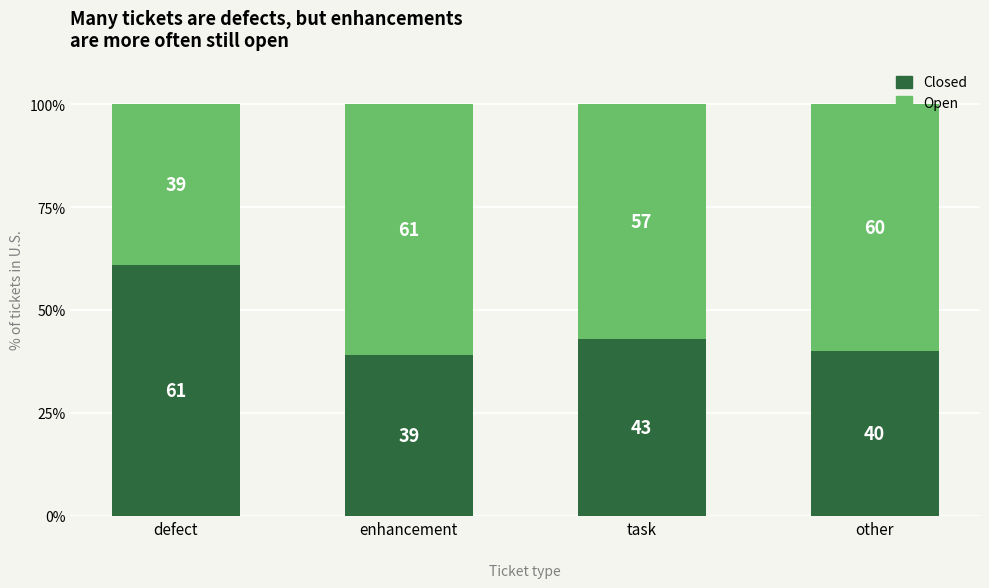

At which label does Closed reach its peak?

defect